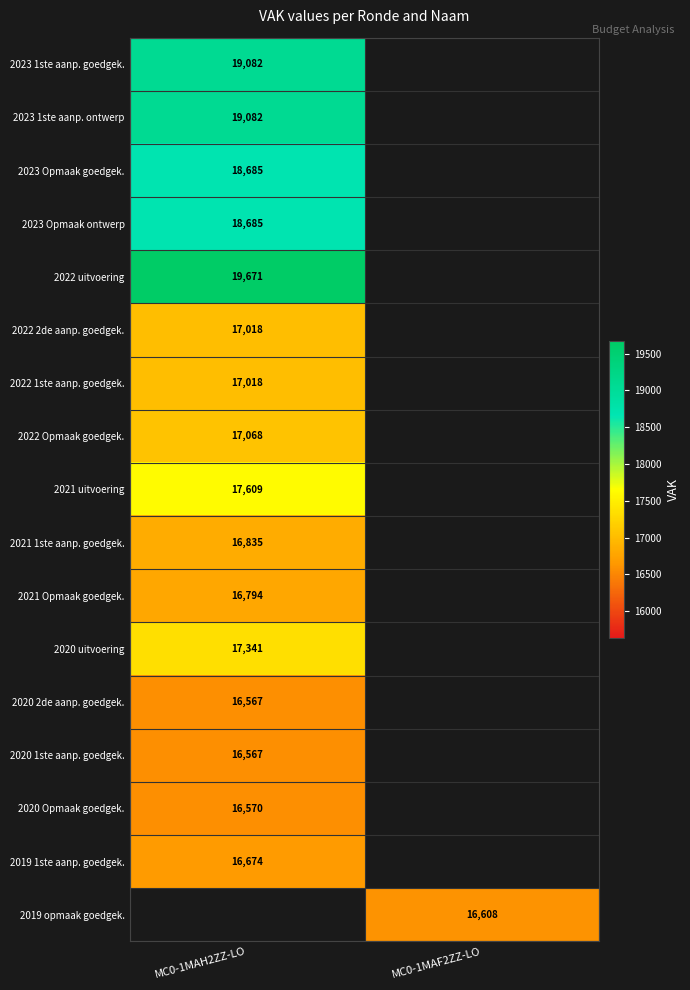

The 2019 1ste aanp. goedgek. series shows 16674 at MC0-1MAH2ZZ-LO. True or false?

True